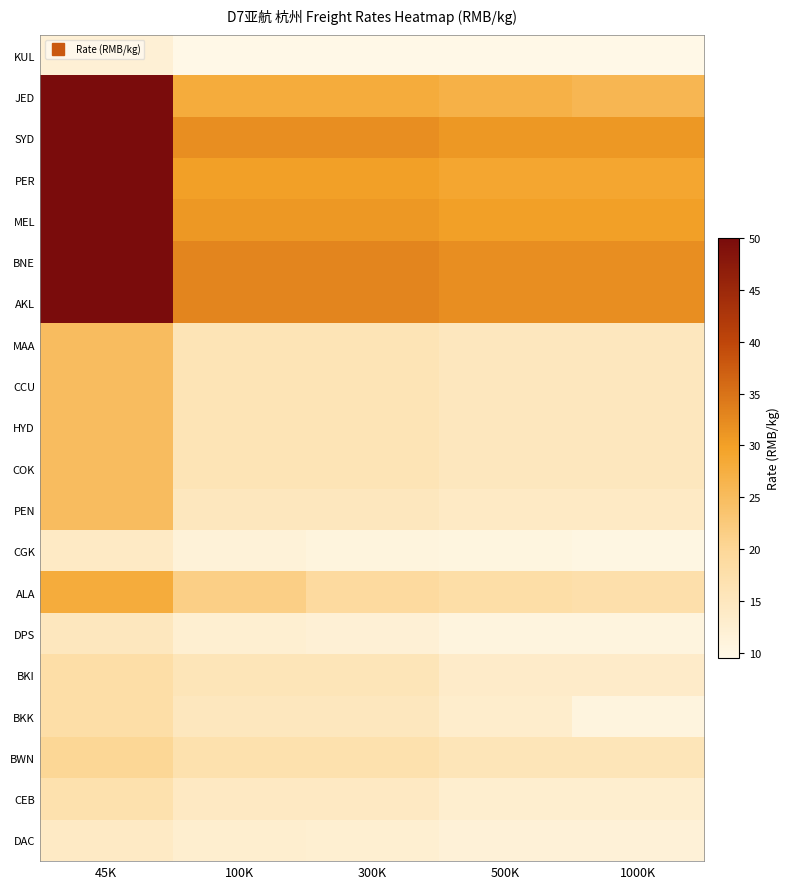

Which series has the largest total across all categories?

BNE